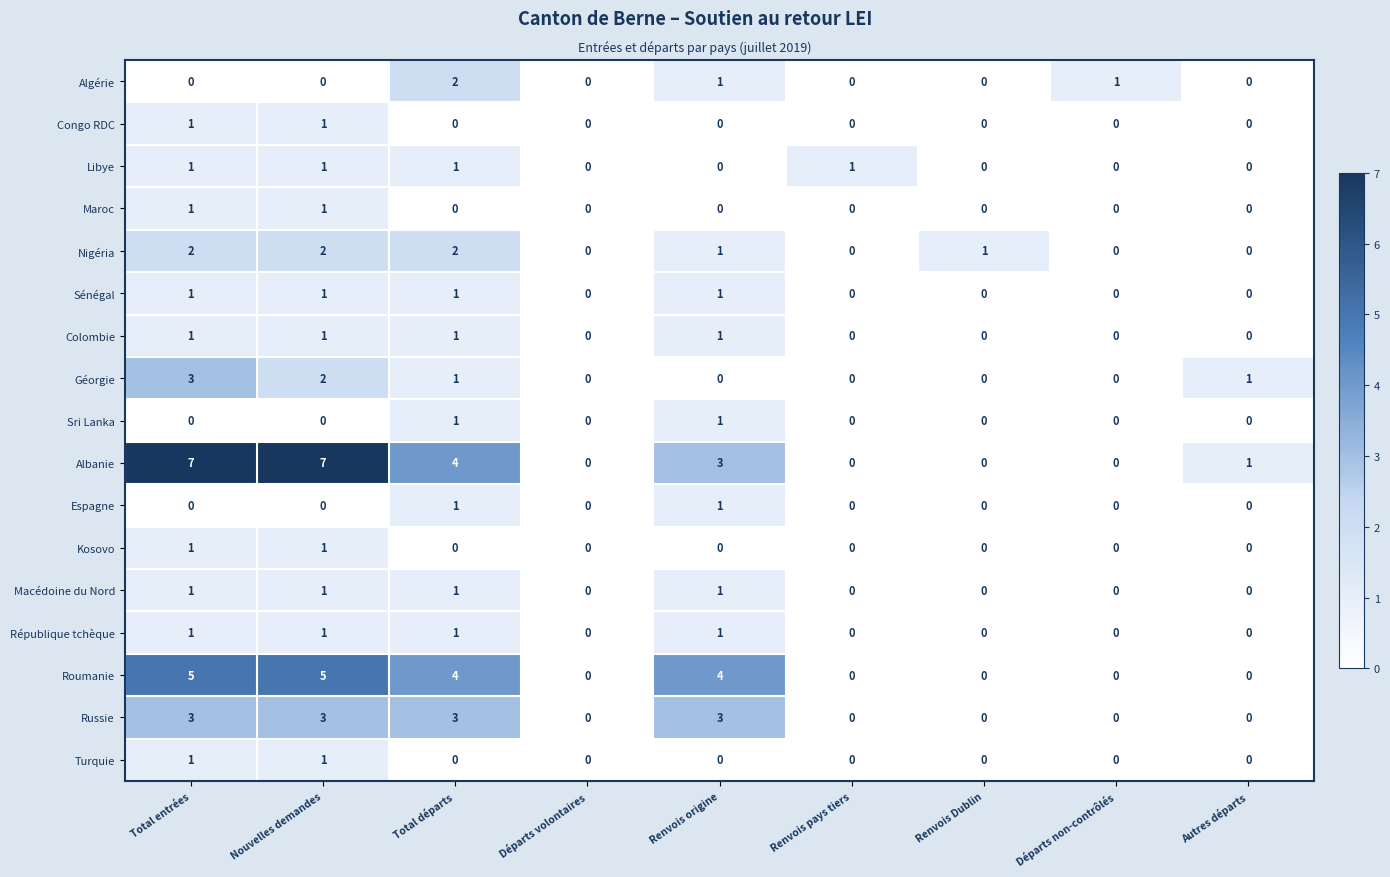

Count the Libye values in the range 0 to 1.

9